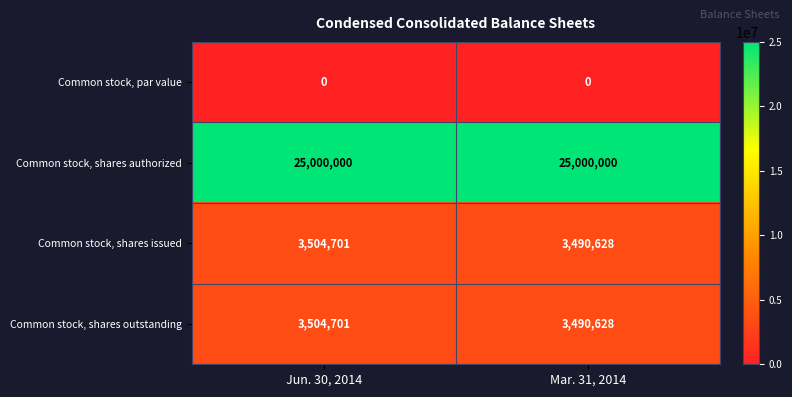

Count the number of data series in this chart.

4